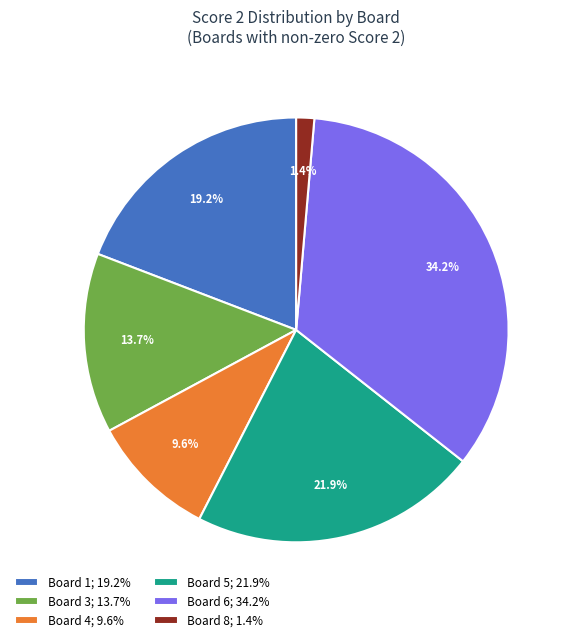

Which slice is the smallest?

Board 8; 1.4%